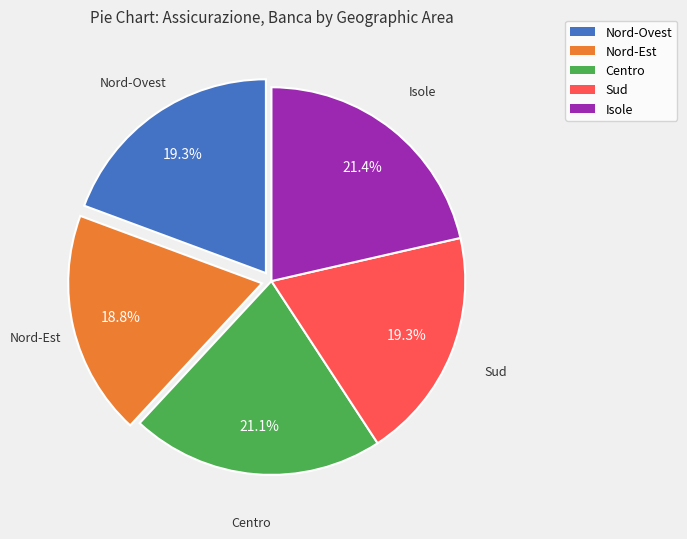

Which category has the smallest portion of the pie?

Nord-Est